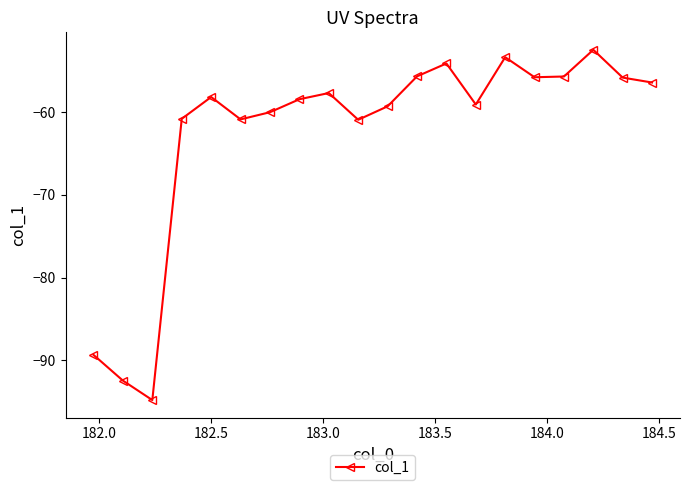

How many values exceed -58?

9